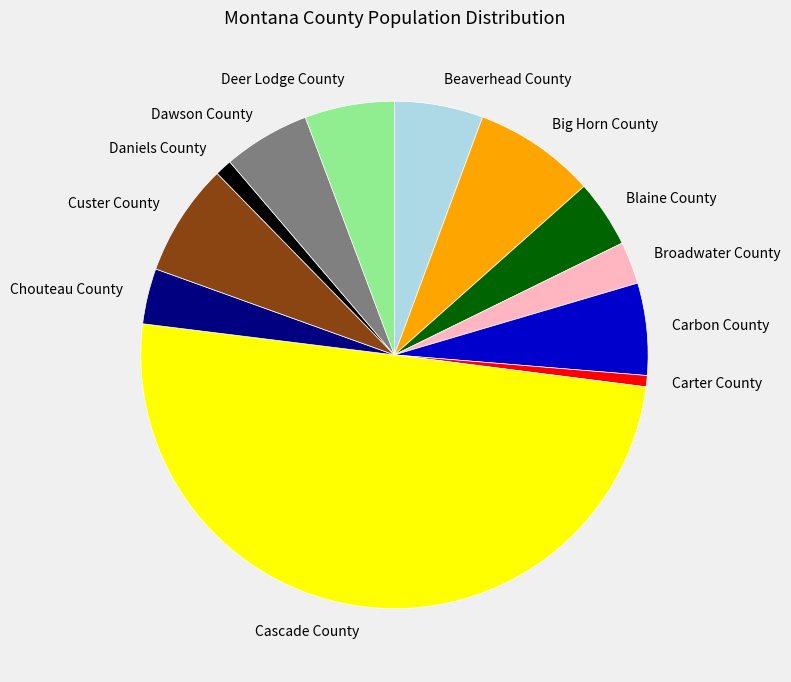

Which has a higher value, Broadwater County or Daniels County?

Broadwater County